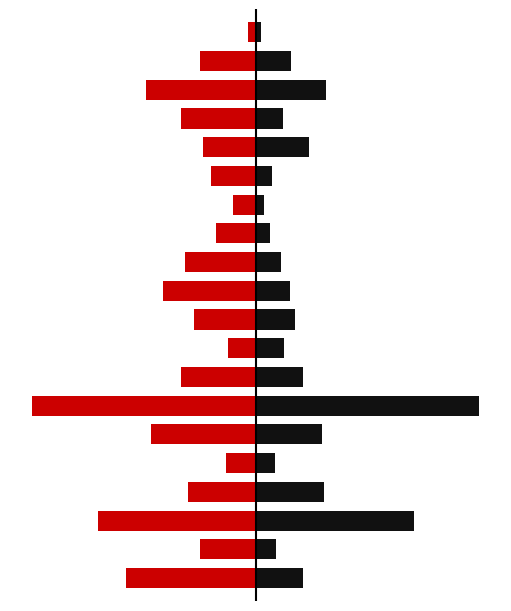

Which series changed the most between 11 and 12?

FED_LENGTH